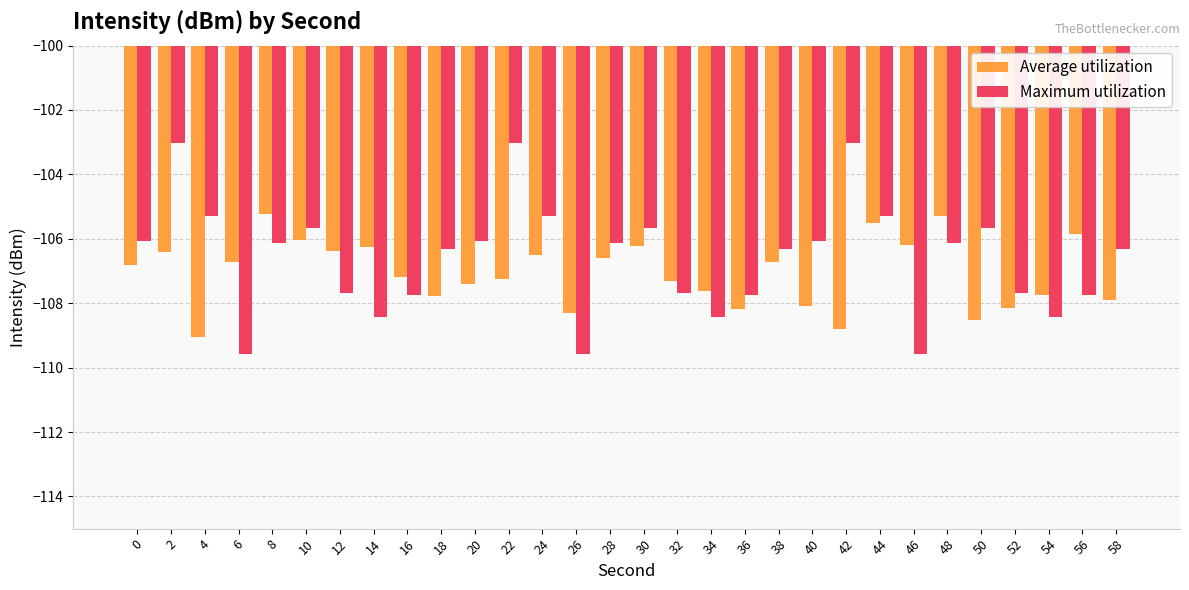

What is the difference between the maximum and minimum values in the Maximum utilization series?

6.5